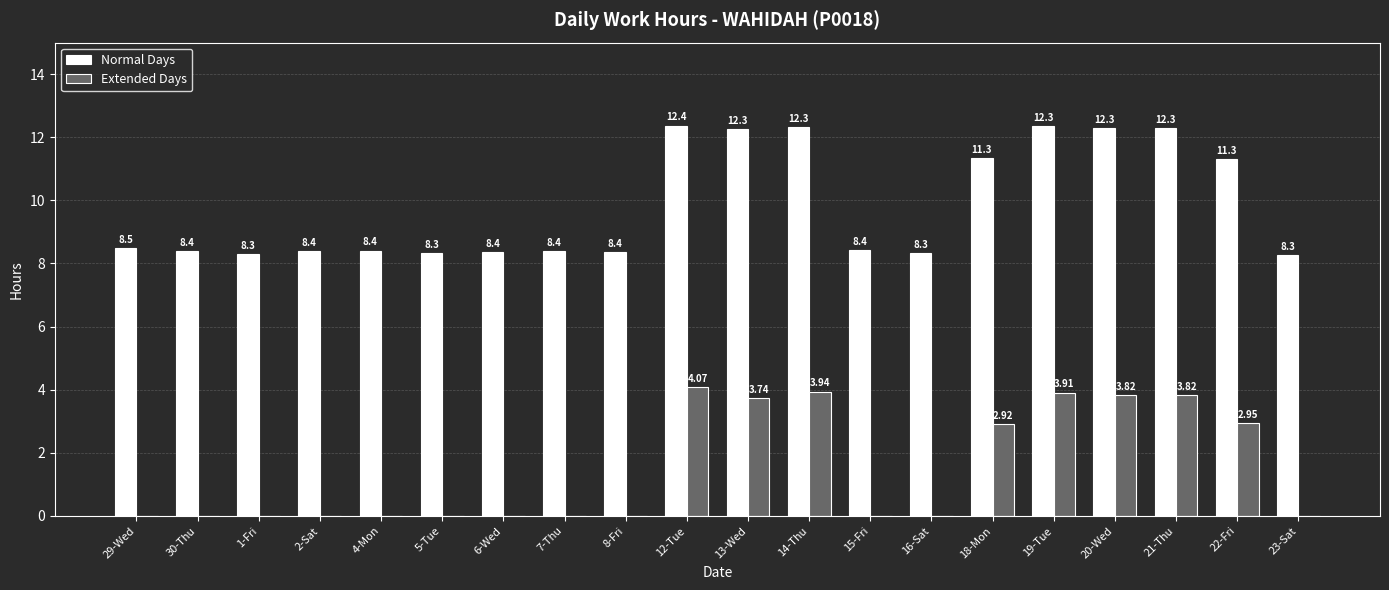

The Extended Days series shows 2.1 at 20-Wed. True or false?

False